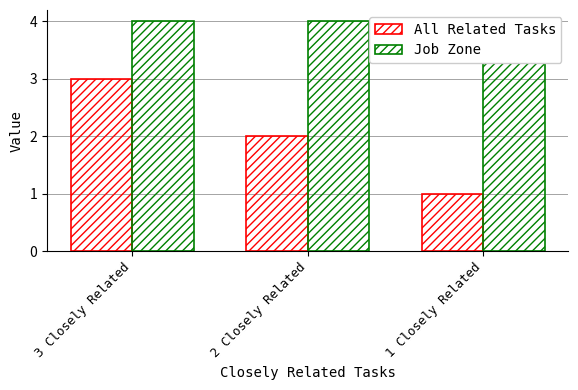

List the series in order of their overall mean, lowest first.

All Related Tasks, Job Zone